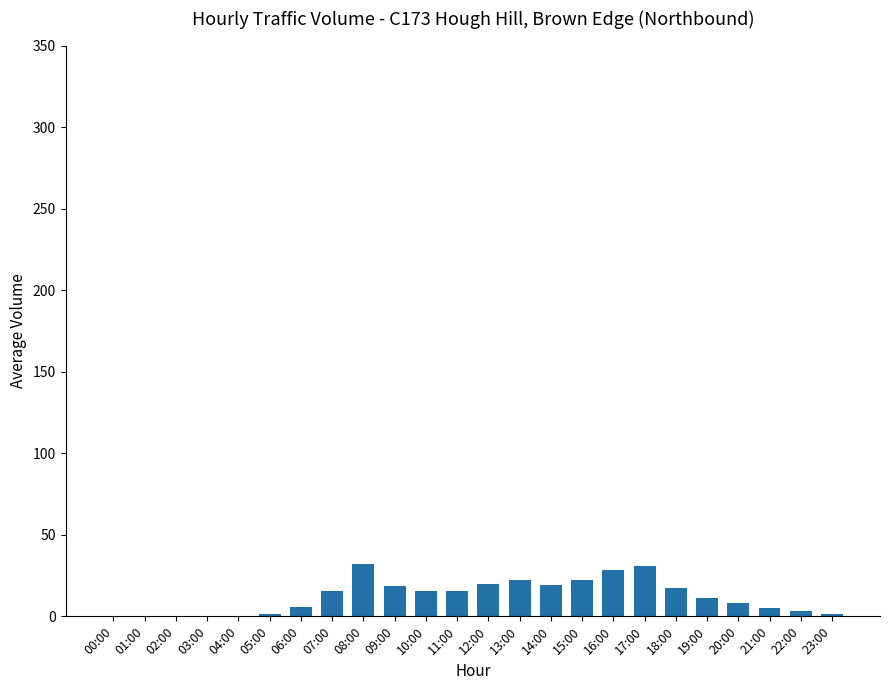

How many data points are above 15?

12